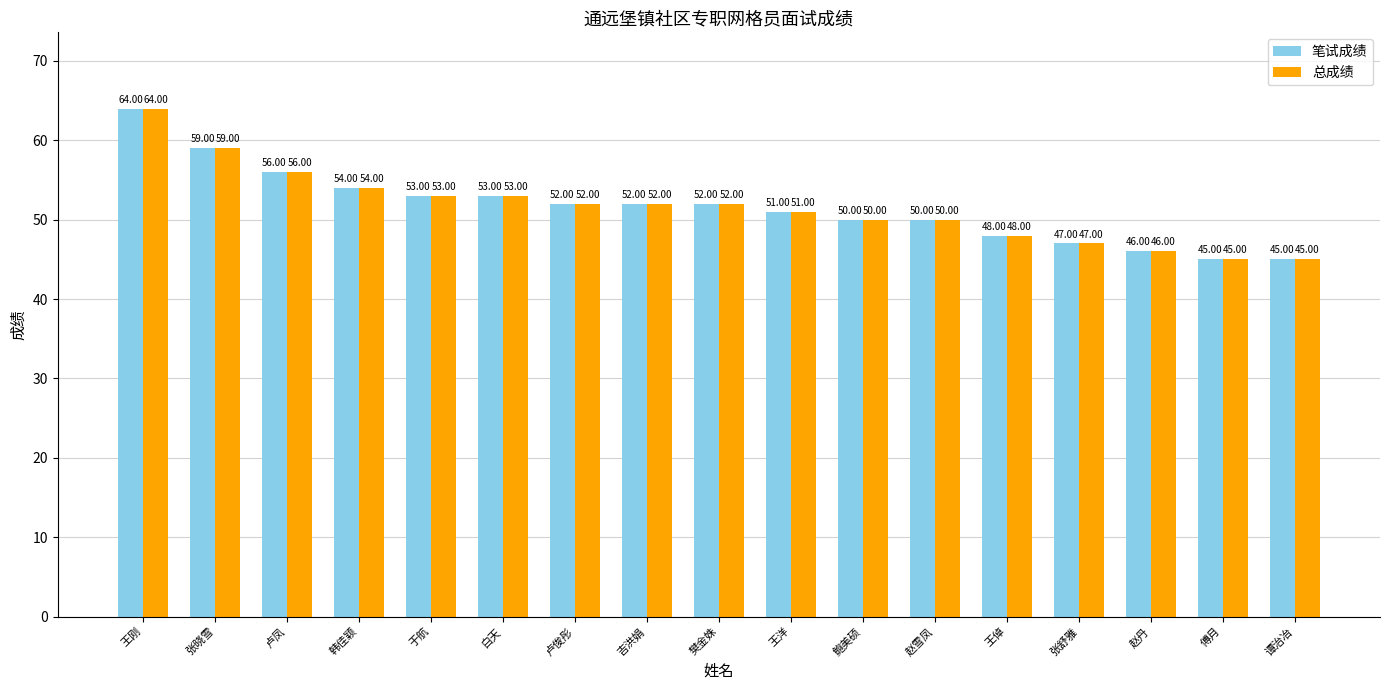

What is the average value of the 总成绩 series?

52